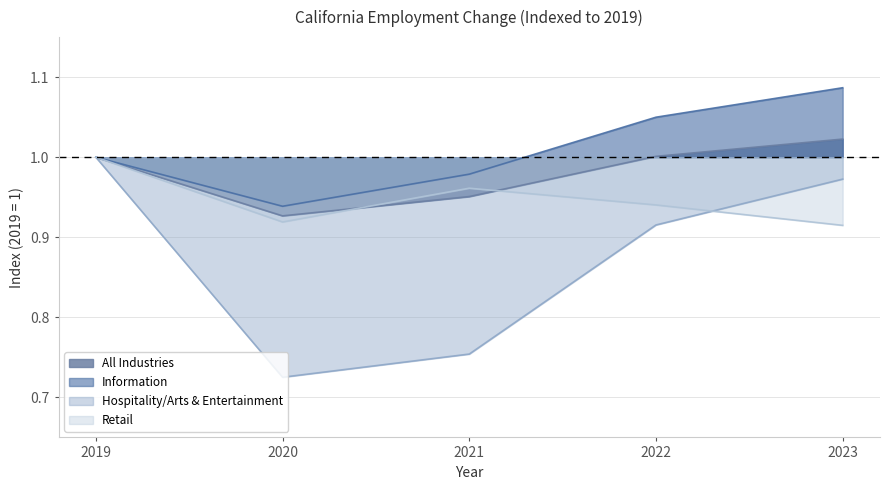

How many categories are shown in the chart?

5